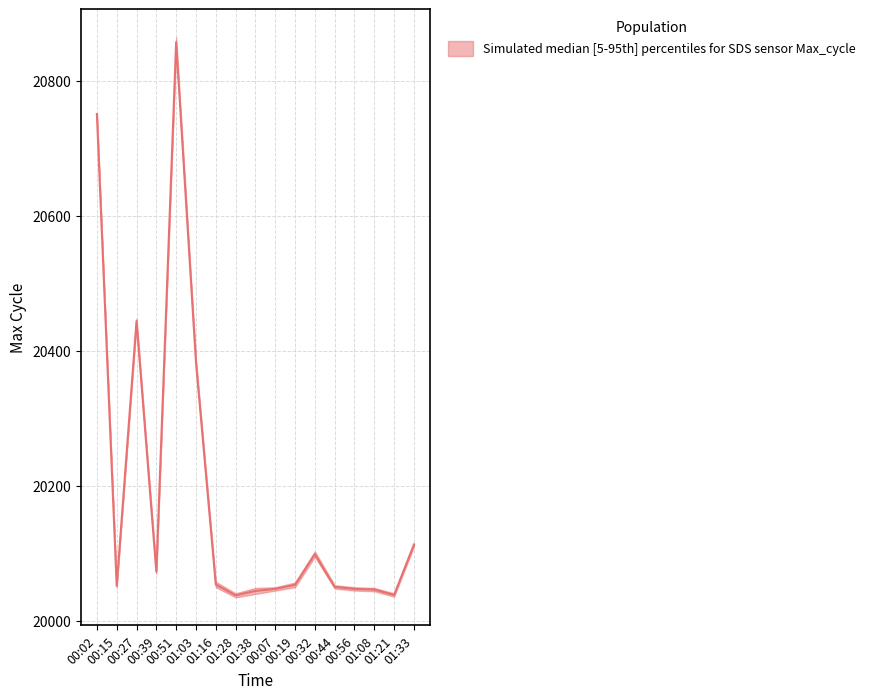

What is the label of the 17th point from the right?

00:02